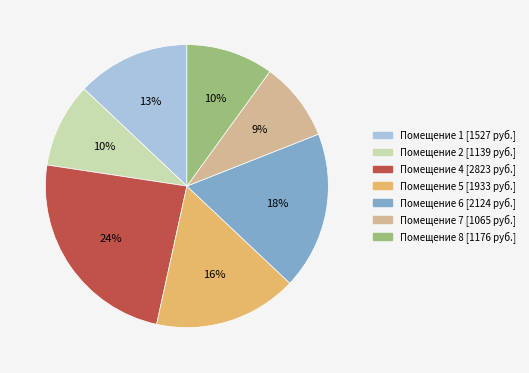

To the nearest percent, what is the average slice percentage?

14%